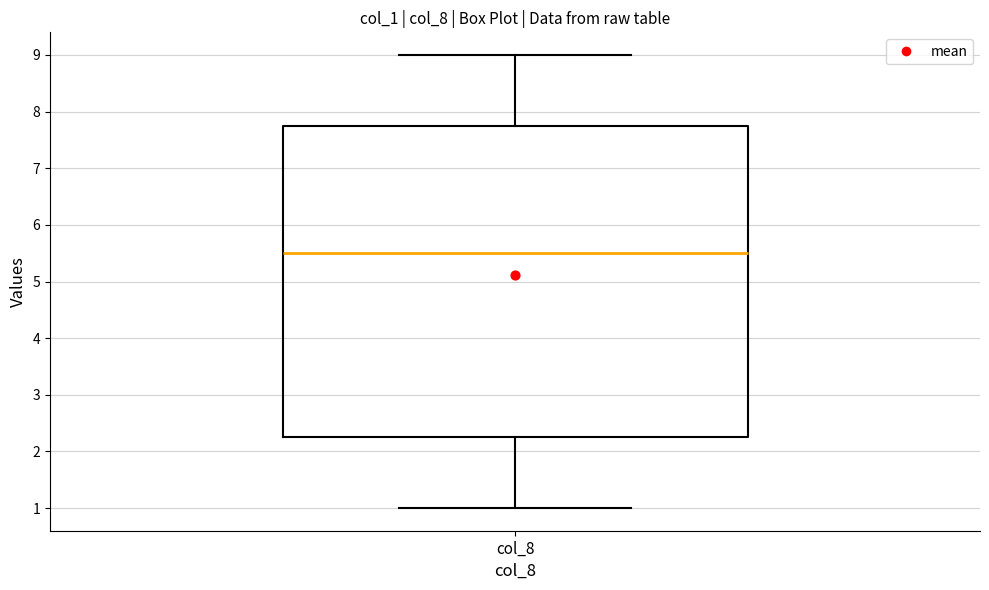

Transcribe this box plot: give where the median line is, the range the box spans, and where the two whiskers end, as read against the y-axis. The values are not printed on the chart, so give them approximately, as read against the axis.

median 5.5, box 2.3 to 7.8, whiskers 1.0 to 9.0